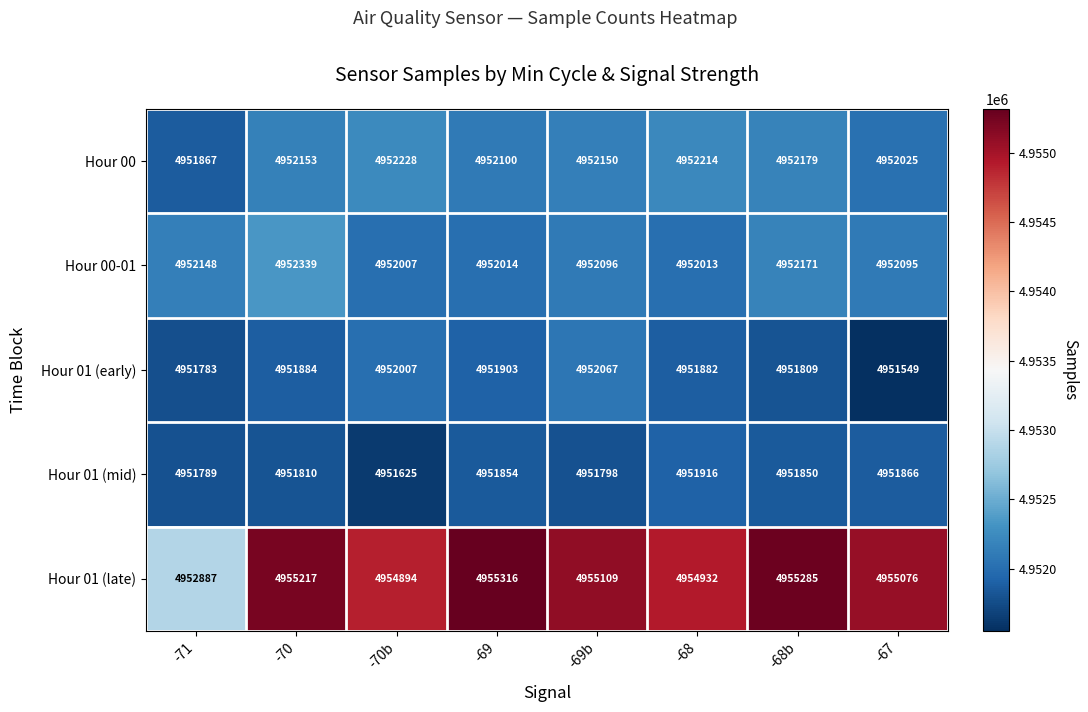

At which category does the chart reach its peak across all series?

-69